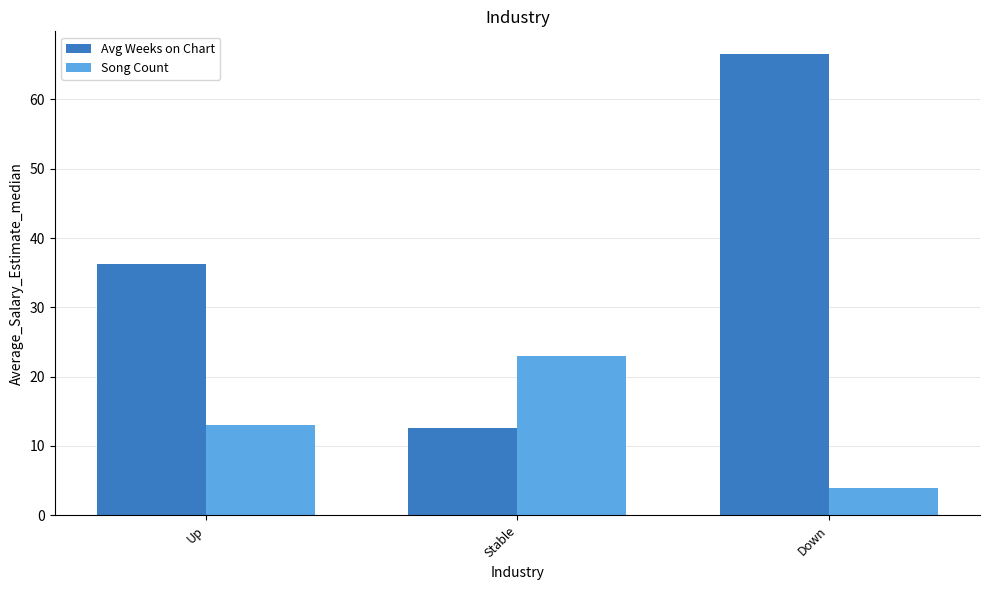

Count the number of data series in this chart.

2